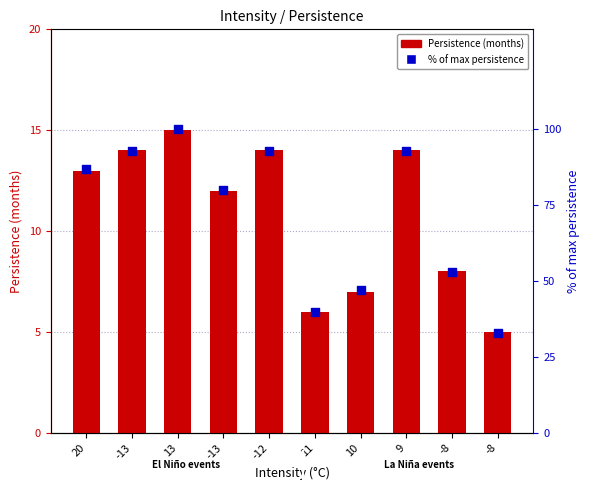

Is the value of % of max persistence at 13 greater than the value of Persistence (months) at 10?

Yes